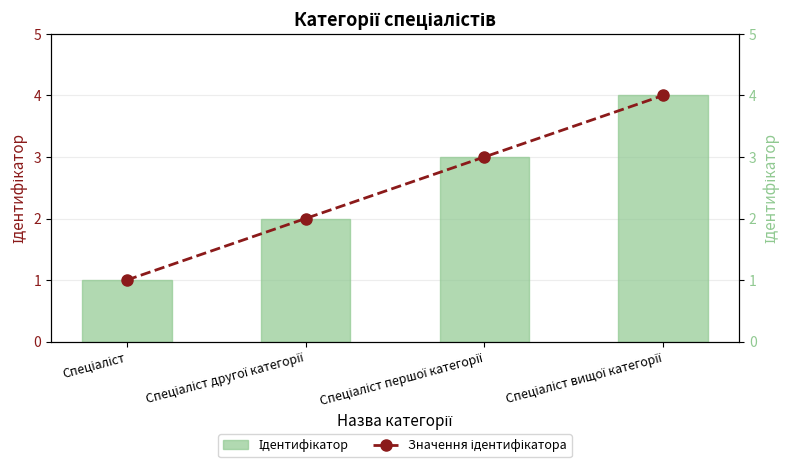

Between Спеціаліст and Спеціаліст вищої категорії, which is larger?

Спеціаліст вищої категорії